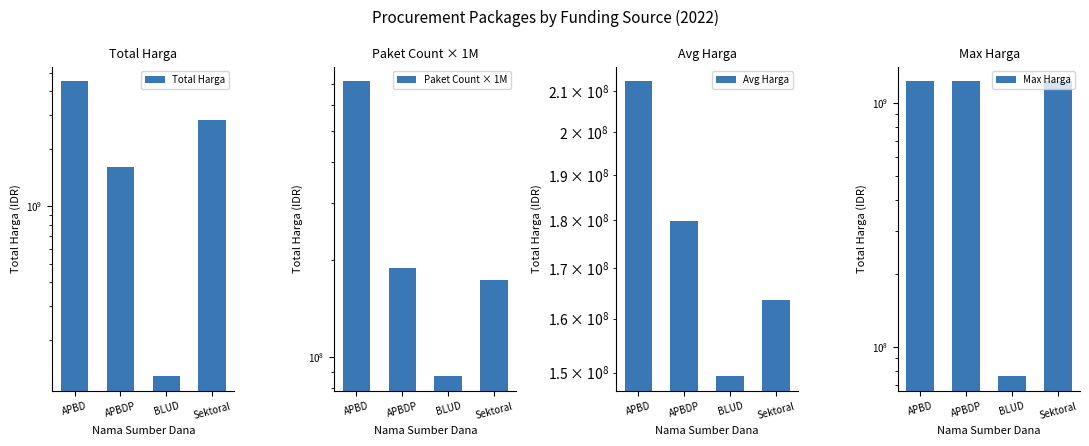

What is the sum of all Total Harga values?

9083564725